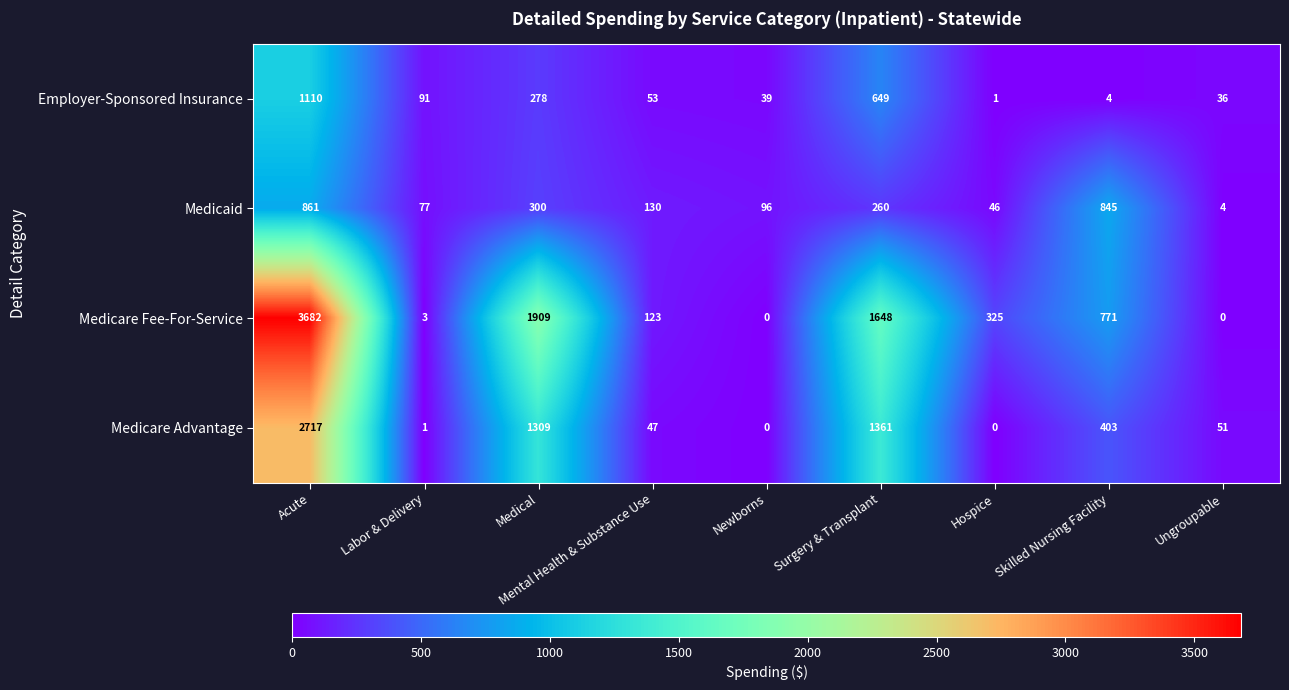

What is the greatest value displayed?

3682